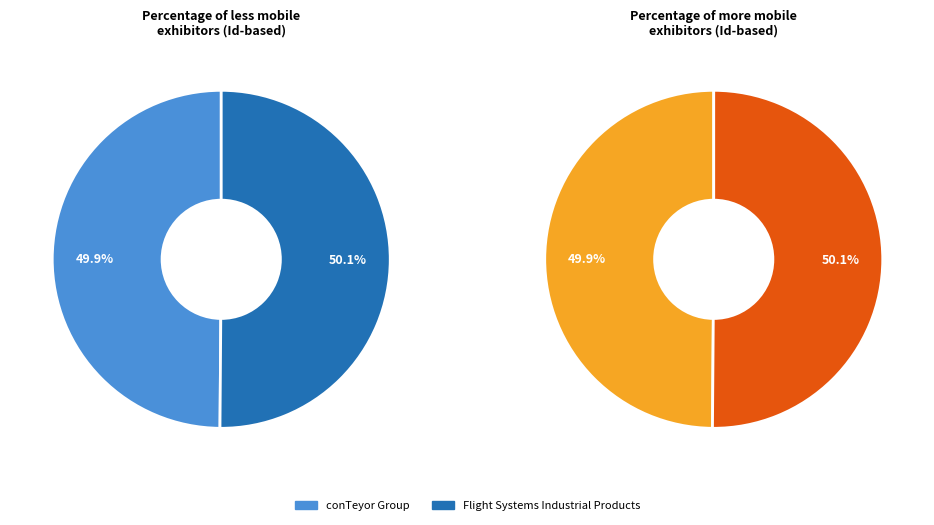

True or false: Flight Systems Industrial Products accounts for 50% of the total.

True